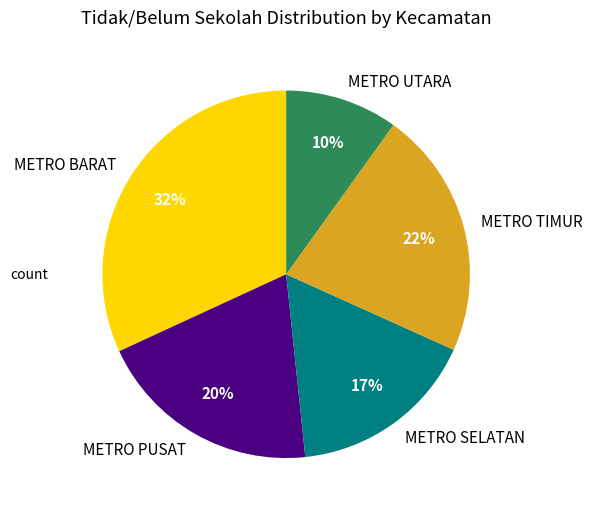

Is the sum of METRO PUSAT and METRO BARAT greater than half?

Yes